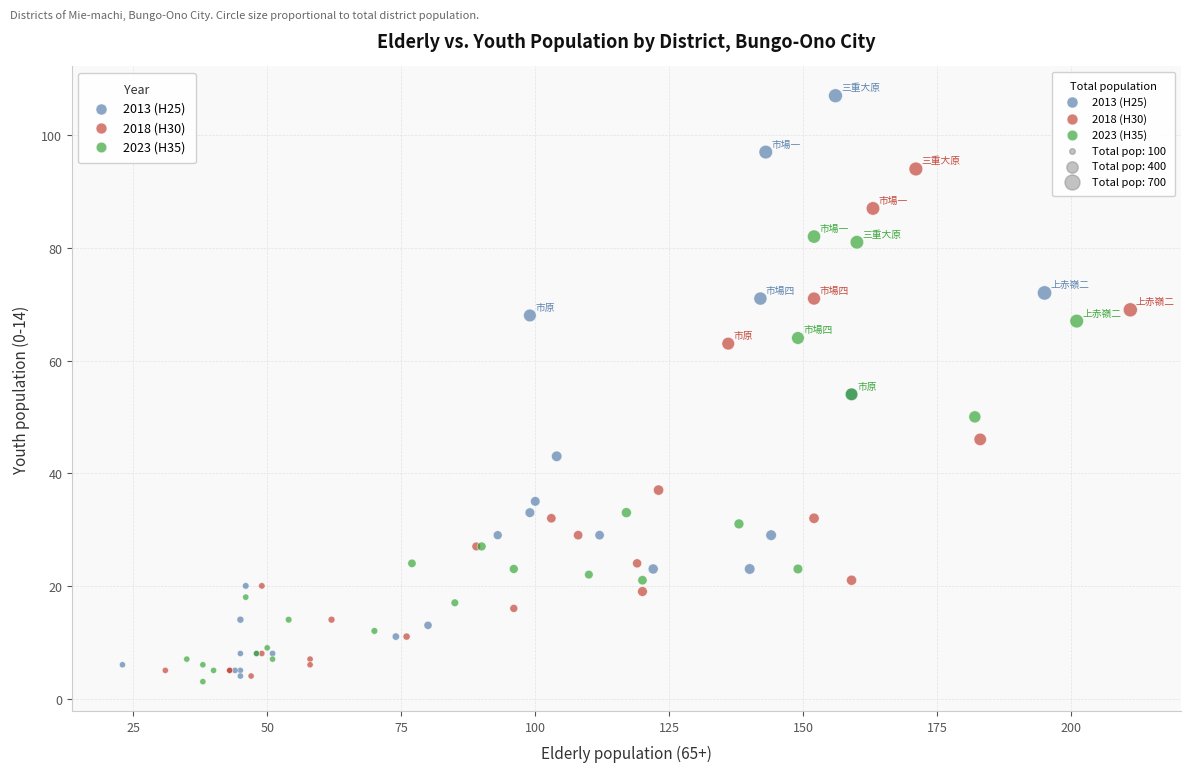

Which series contains the highest Y value?

2013 (H25)